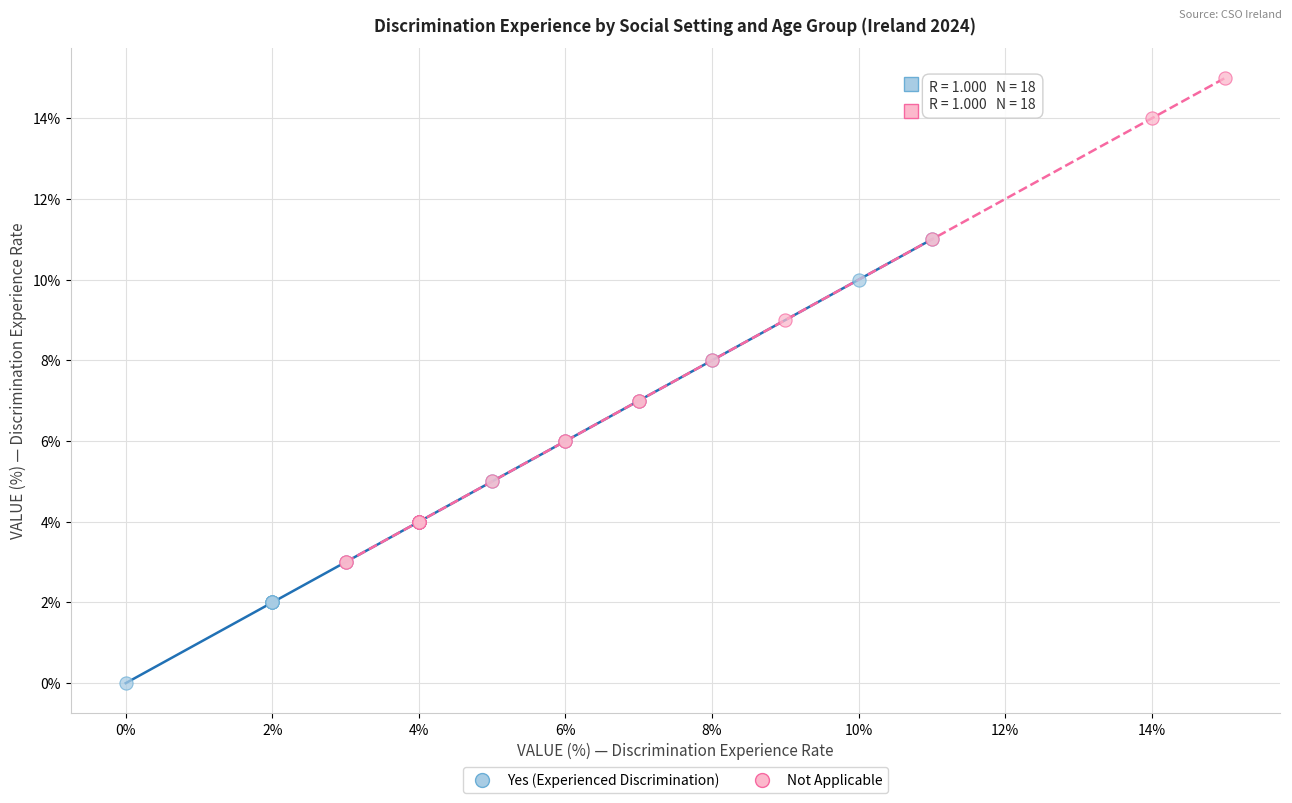

Which series contains the highest Y value?

Not Applicable